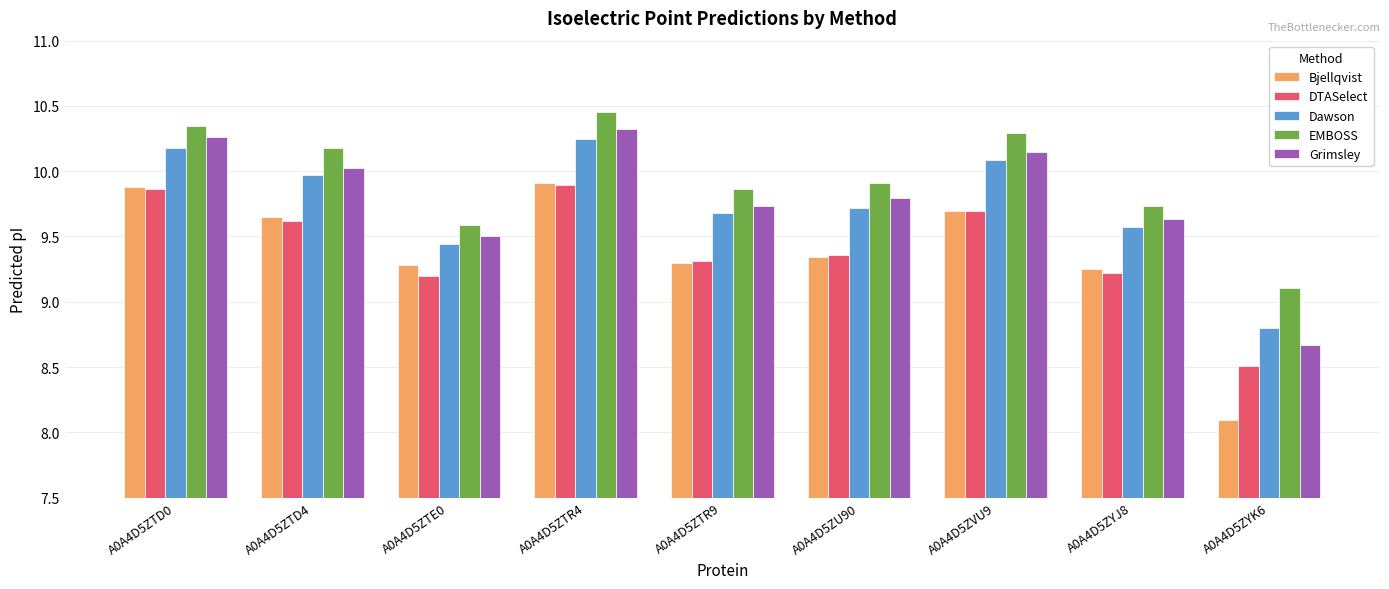

What is the maximum value for DTASelect?

9.9